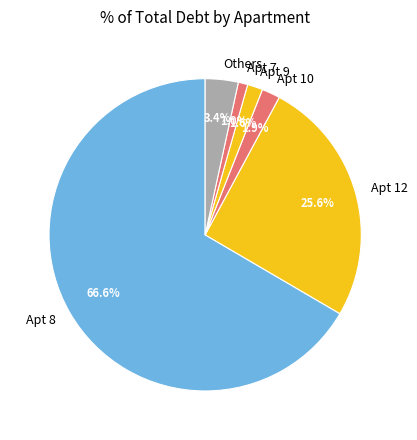

Which slice represents more than half of the pie?

Apt 8